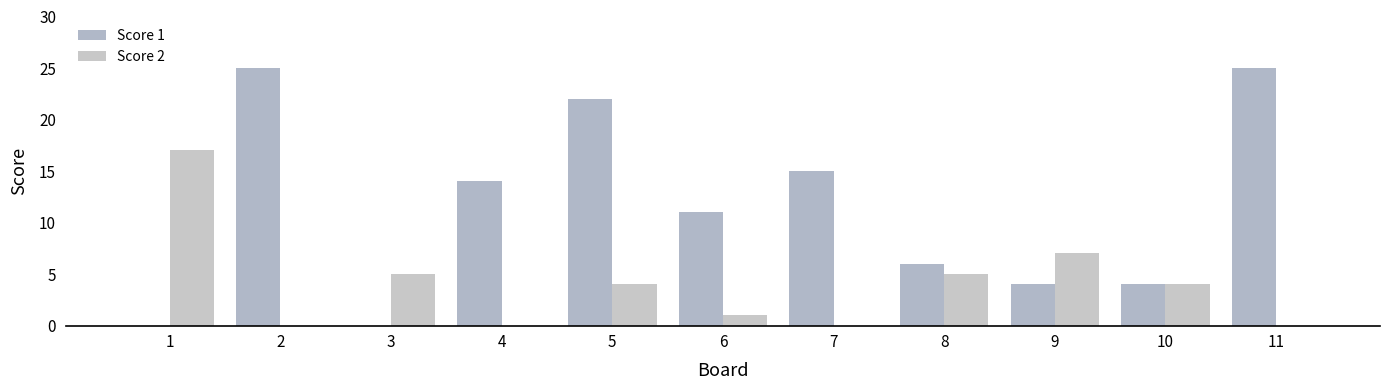

Count the number of data series in this chart.

2